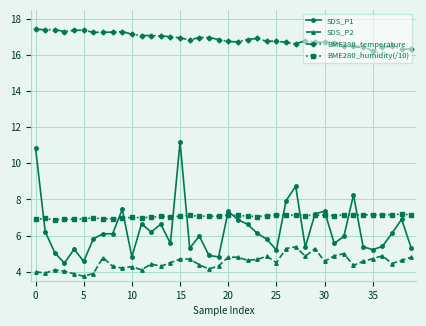

What is the value of the BME280_humidity(/10) point at the 32nd from the left?

7.1